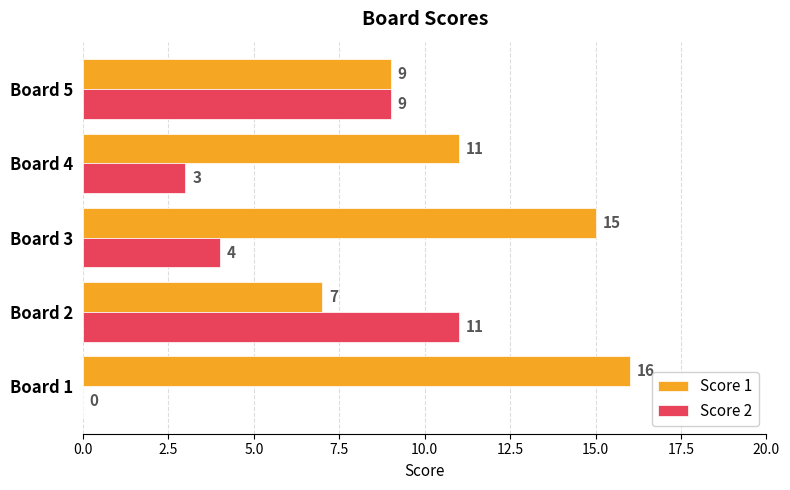

Is it true that Score 1 equals 4 at Board 5?

False